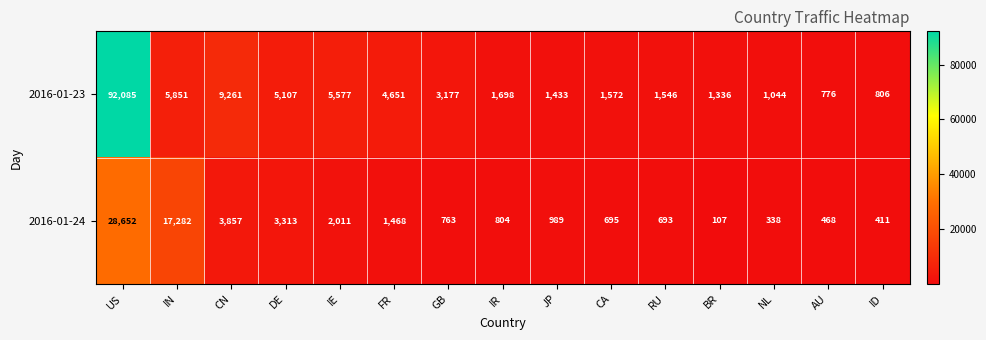

Rank the series by their maximum value, from highest to lowest.

2016-01-23, 2016-01-24